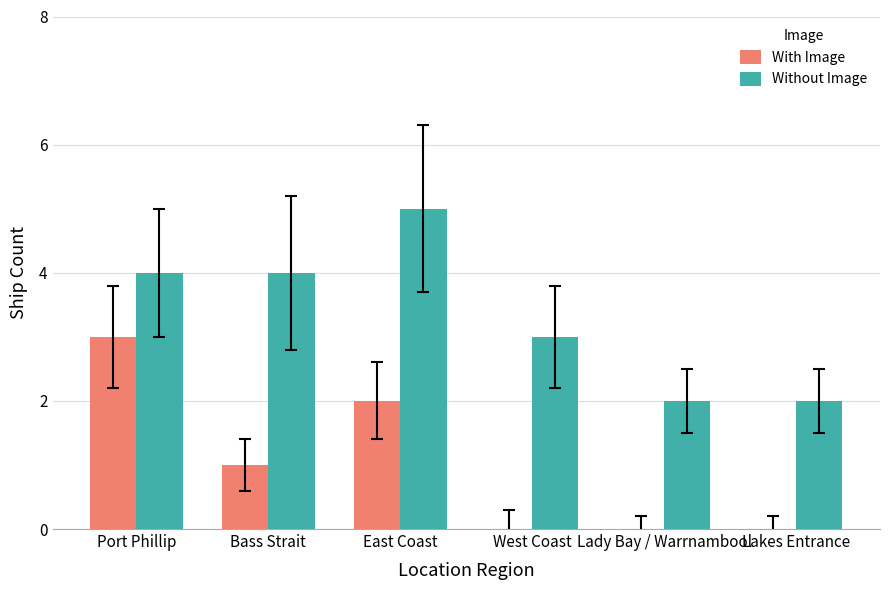

True or false: Without Image has a value of 5 at East Coast.

True